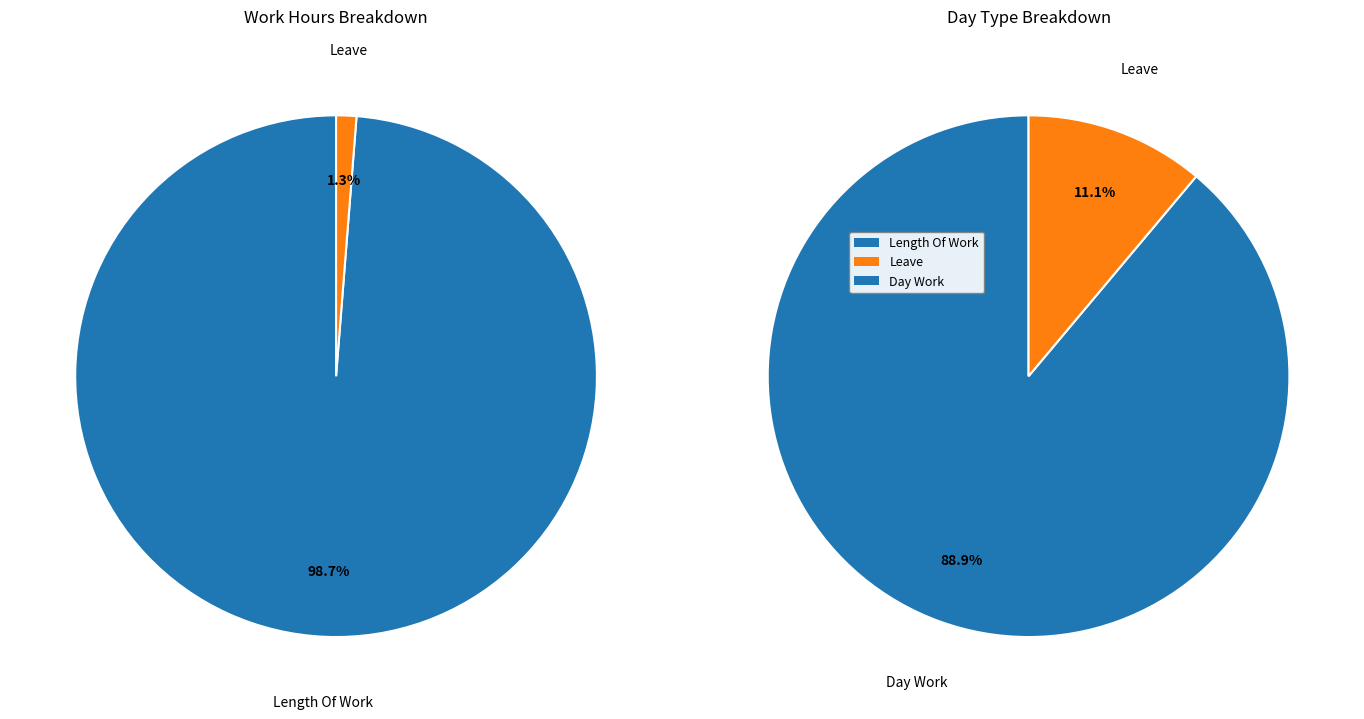

Does any single category account for the majority?

Yes